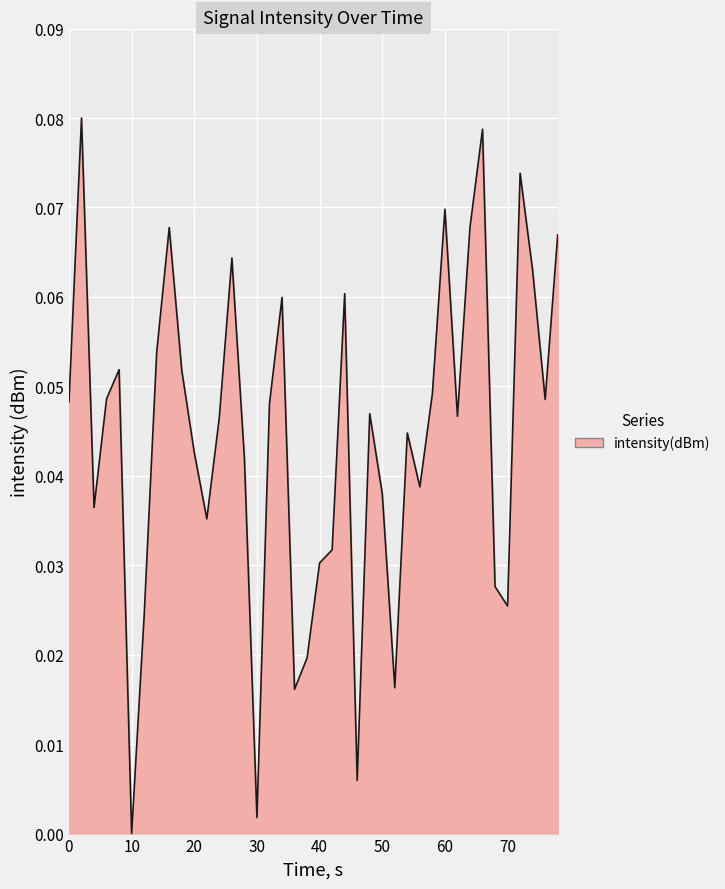

What is the greatest value displayed?

0.1